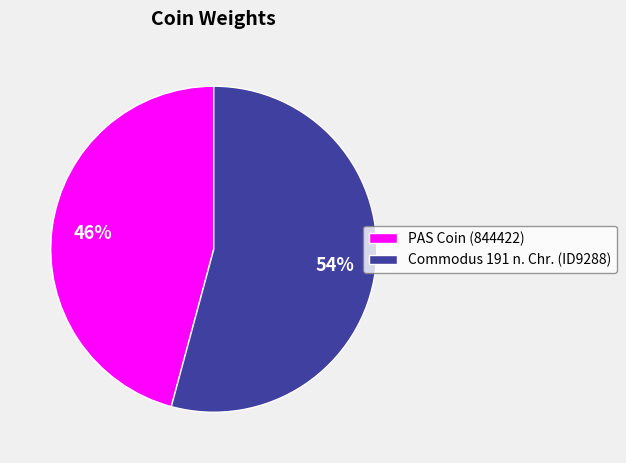

To the nearest percent, what is the average slice percentage?

50%